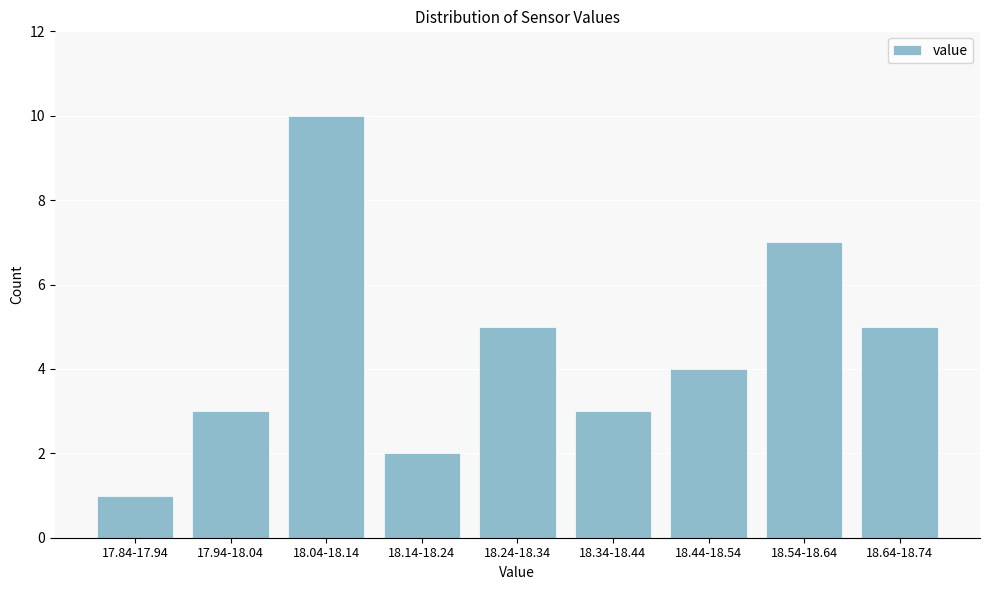

Reading left to right, list all the values displayed in this chart.

1	3	10	2	5	3	4	7	5